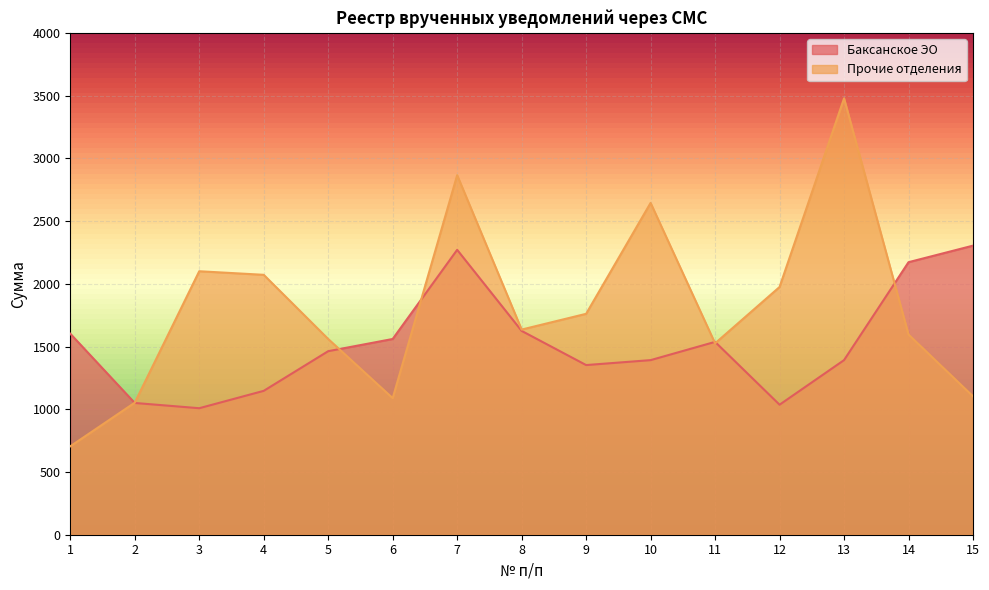

Rank the categories by Баксанское ЭО value from highest to lowest.

15, 7, 14, 8, 1, 6, 11, 5, 13, 10, 9, 4, 2, 12, 3